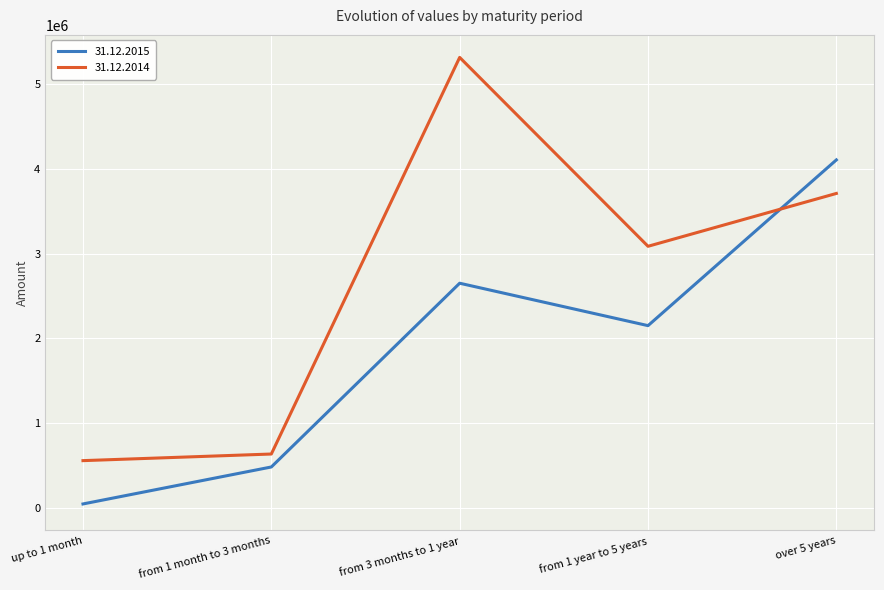

Which series has the largest total across all categories?

31.12.2014